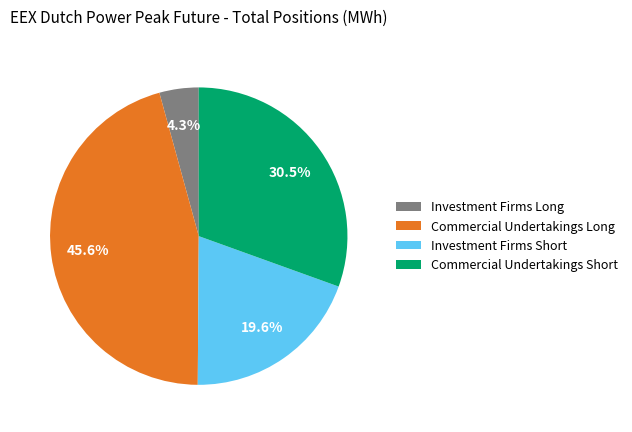

To the nearest percent, what is the difference between the largest and smallest slice percentages?

41%